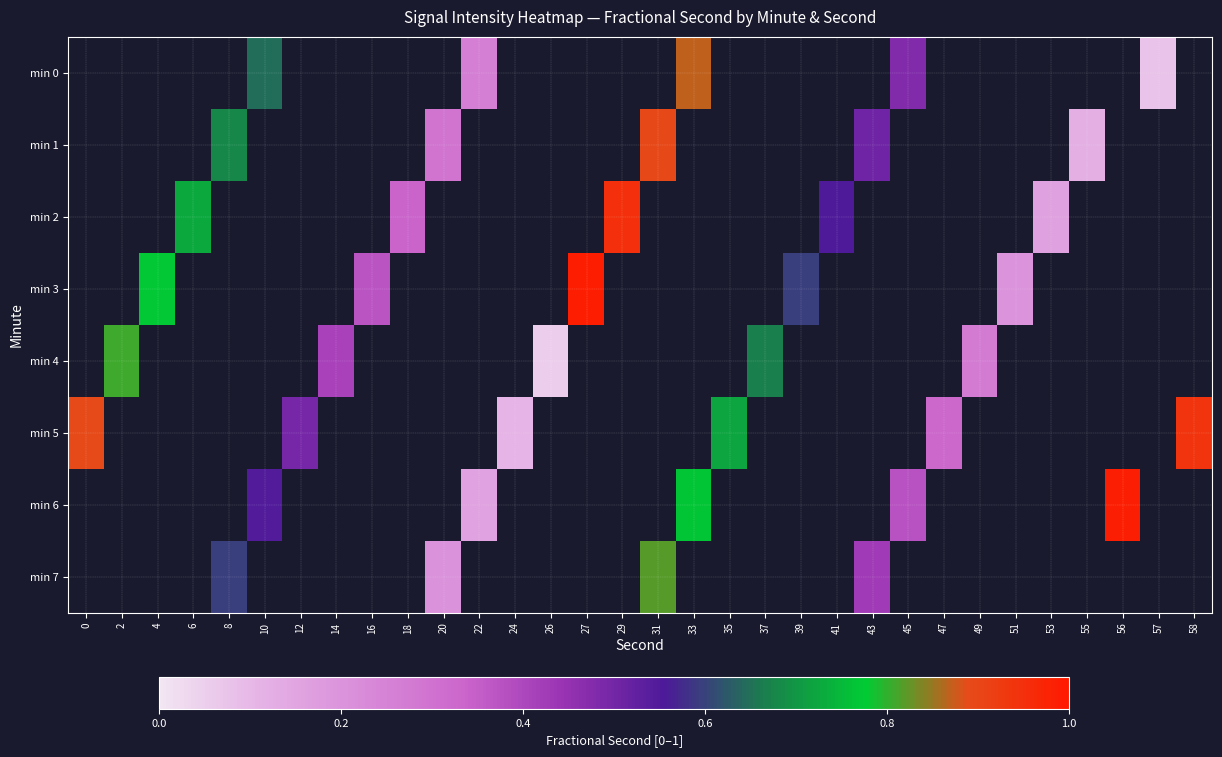

How many distinct data groups are displayed?

8